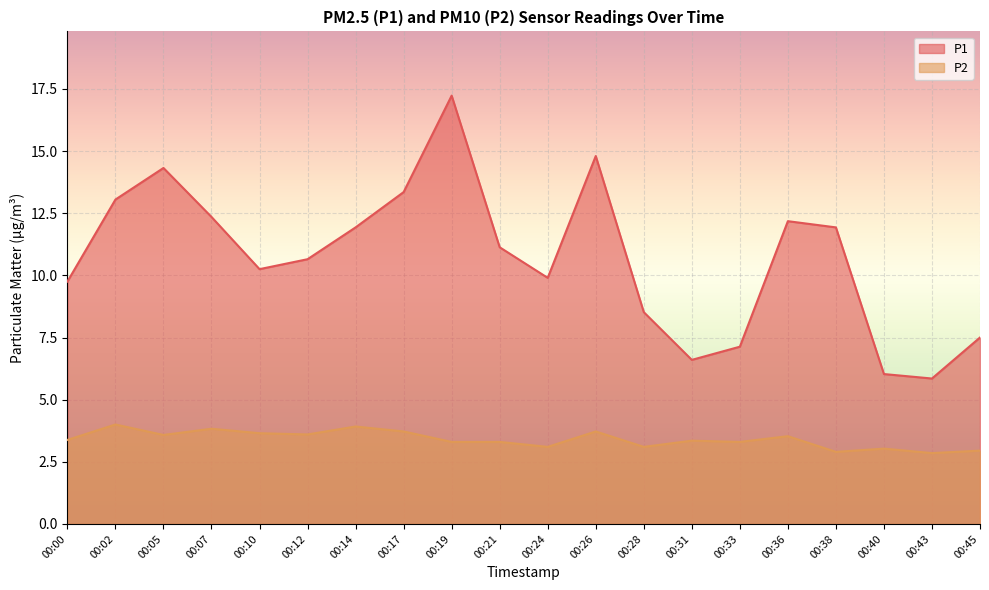

Rank the series at 00:00 from highest to lowest value.

P1, P2